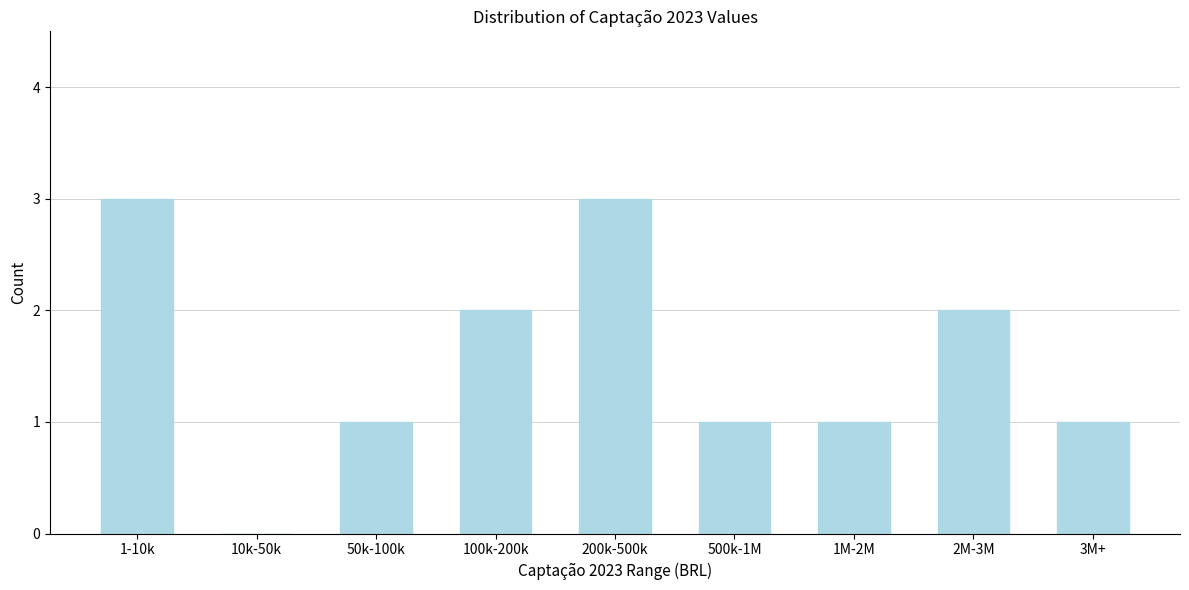

Reading left to right, extract all data points from this chart.

1-10k=3	10k-50k=0	50k-100k=1	100k-200k=2	200k-500k=3	500k-1M=1	1M-2M=1	2M-3M=2	3M+=1